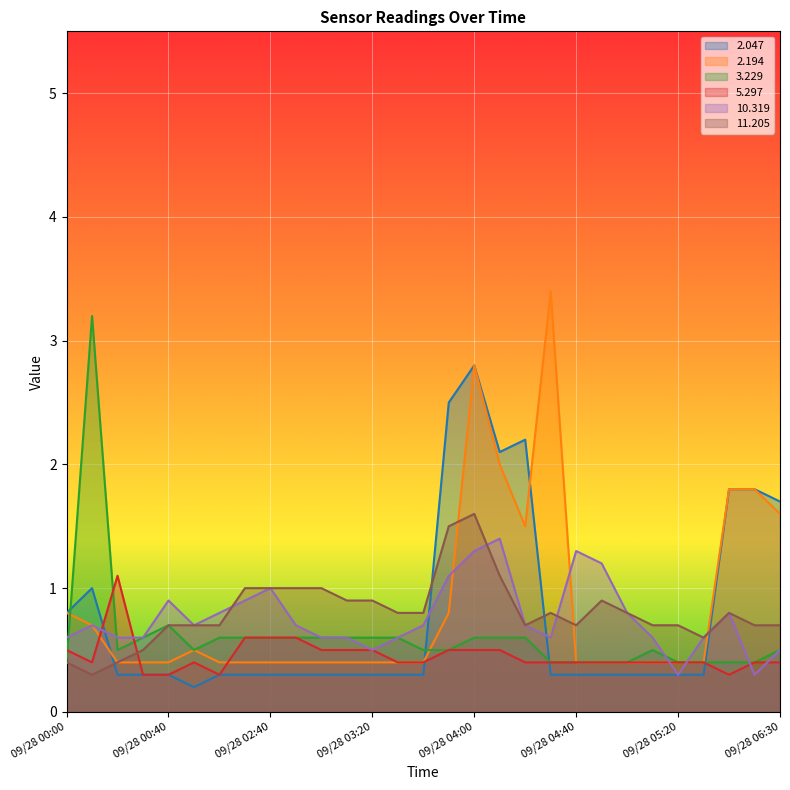

What is the approximate value of  11.205 at 09/28 06:20?

0.7